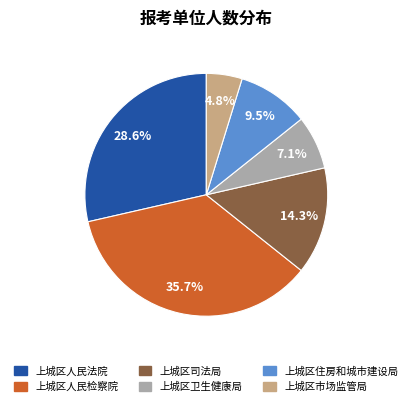

Approximately how many times larger is the value at 上城区人民法院 compared to 上城区市场监管局?

6.0